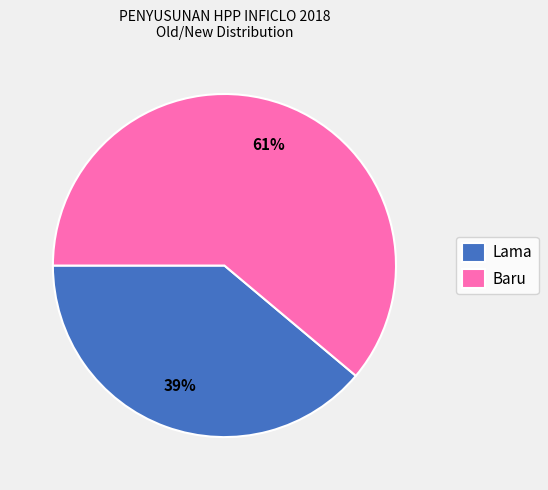

To the nearest percent, what is the difference between the Baru and Lama slice percentages?

22%